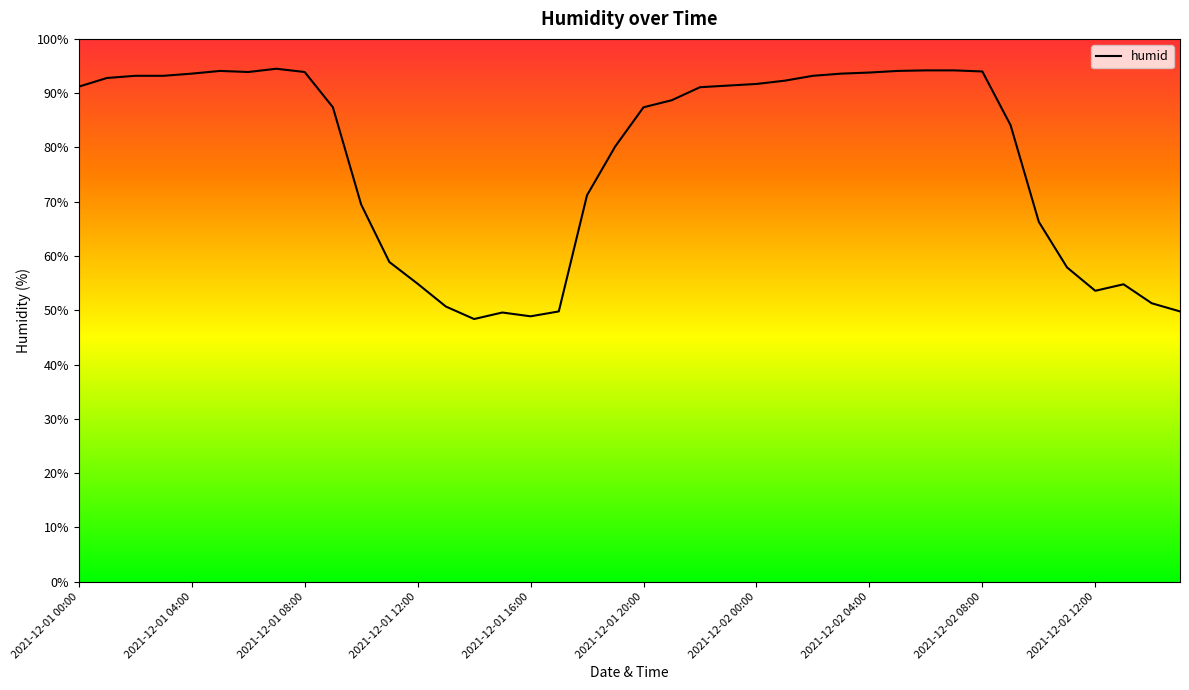

What is the minimum value shown in the chart?

48.4